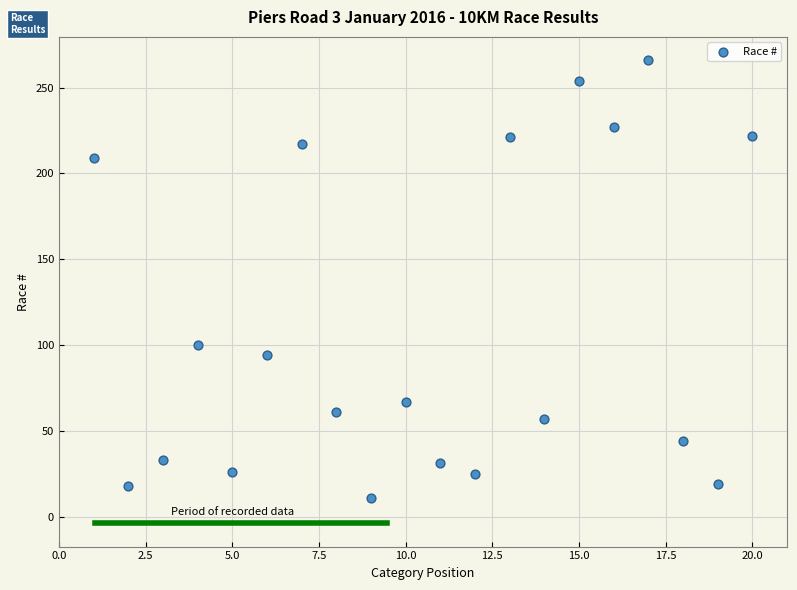

What is the range of Y values (max minus min)?

255